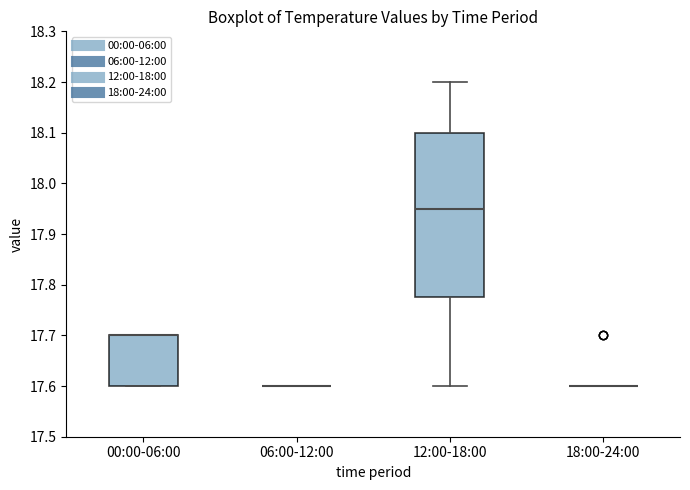

Reading left to right, read every box against the y-axis: the position of its median line, the range the box covers, and the ends of its whiskers. The values are not printed on the chart, so give them approximately, as read against the axis.

00:00-06:00: median 17.70 (drawn on the box's upper edge), box 17.60 to 17.70, whiskers 17.60 to 17.70
06:00-12:00: box collapsed to a line at 17.60, whiskers 17.60 to 17.60
12:00-18:00: median 17.95, box 17.78 to 18.10, whiskers 17.60 to 18.20
18:00-24:00: box collapsed to a line at 17.60, whiskers 17.60 to 17.60